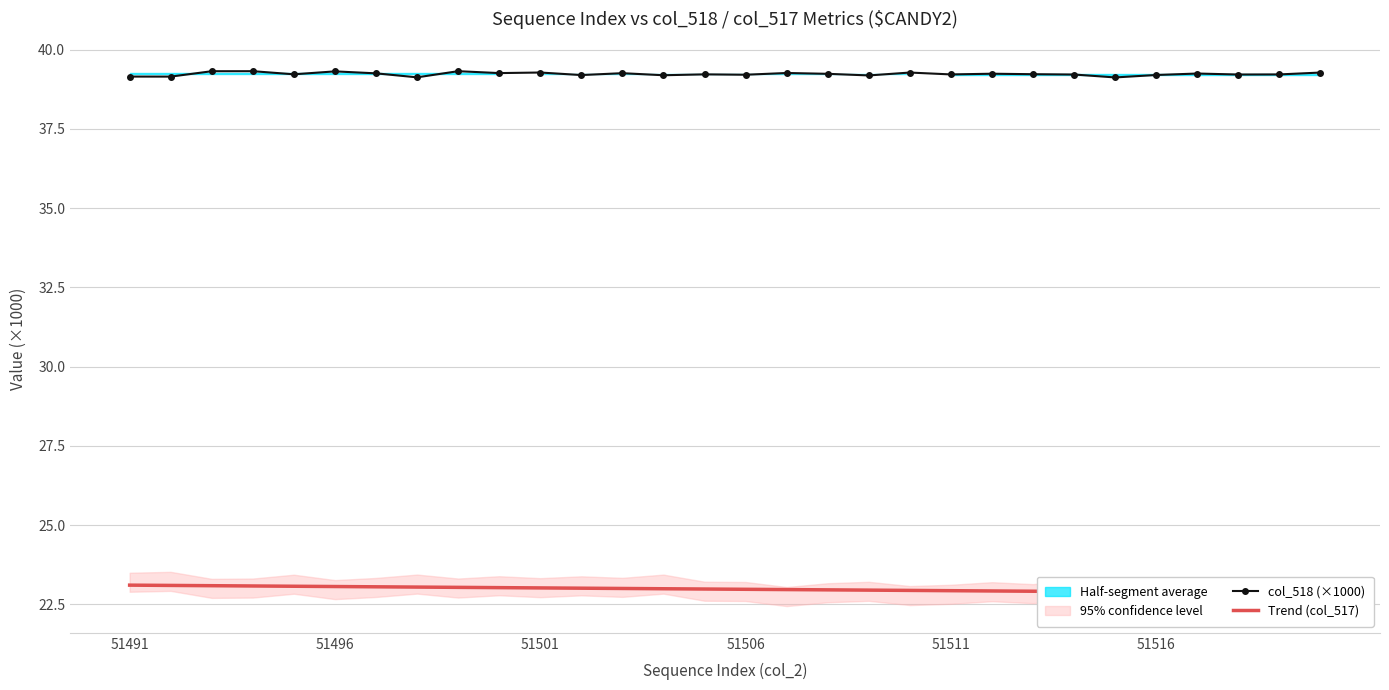

The col_518 (×1000) series shows 69.5 at 51506. True or false?

False